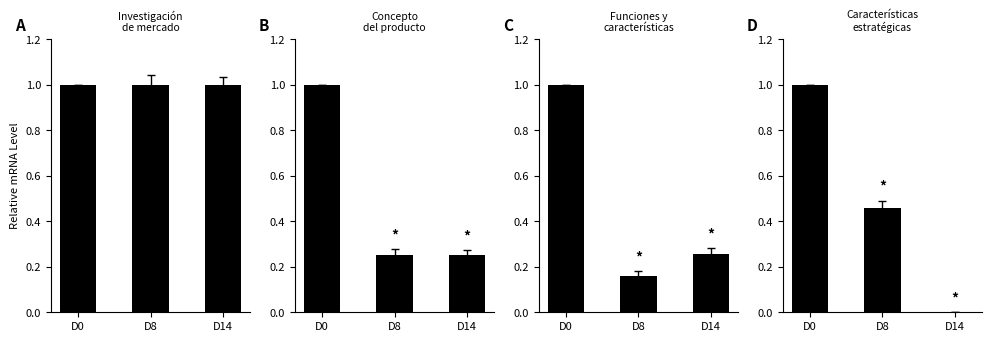

Which category has the lowest value in the Investigación de mercado series?

D0